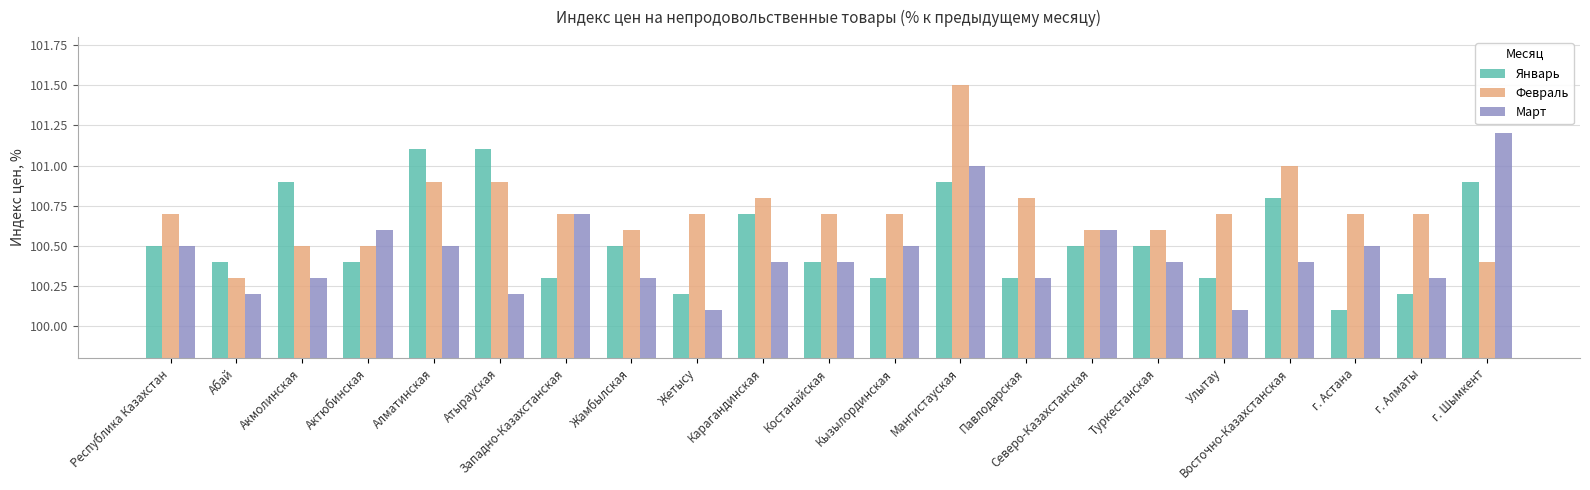

Reading left to right, list all the values displayed in this chart.

Январь: Республика Казахстан=100.5	Абай=100.4	Акмолинская=100.9	Актюбинская=100.4	Алматинская=101.1	Атырауская=101.1	Западно-Казахстанская=100.3	Жамбылская=100.5	Жетысу=100.2	Карагандинская=100.7	Костанайская=100.4	Кызылординская=100.3	Мангистауская=100.9	Павлодарская=100.3	Северо-Казахстанская=100.5	Туркестанская=100.5	Улытау=100.3	Восточно-Казахстанская=100.8	г. Астана=100.1	г. Алматы=100.2	г. Шымкент=100.9
Февраль: Республика Казахстан=100.7	Абай=100.3	Акмолинская=100.5	Актюбинская=100.5	Алматинская=100.9	Атырауская=100.9	Западно-Казахстанская=100.7	Жамбылская=100.6	Жетысу=100.7	Карагандинская=100.8	Костанайская=100.7	Кызылординская=100.7	Мангистауская=101.5	Павлодарская=100.8	Северо-Казахстанская=100.6	Туркестанская=100.6	Улытау=100.7	Восточно-Казахстанская=101.0	г. Астана=100.7	г. Алматы=100.7	г. Шымкент=100.4
Март: Республика Казахстан=100.5	Абай=100.2	Акмолинская=100.3	Актюбинская=100.6	Алматинская=100.5	Атырауская=100.2	Западно-Казахстанская=100.7	Жамбылская=100.3	Жетысу=100.1	Карагандинская=100.4	Костанайская=100.4	Кызылординская=100.5	Мангистауская=101.0	Павлодарская=100.3	Северо-Казахстанская=100.6	Туркестанская=100.4	Улытау=100.1	Восточно-Казахстанская=100.4	г. Астана=100.5	г. Алматы=100.3	г. Шымкент=101.2